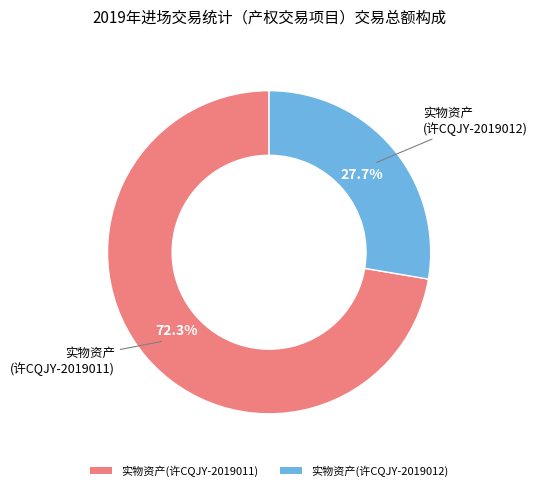

Rank the categories by value from lowest to highest.

实物资产(许CQJY-2019012), 实物资产(许CQJY-2019011)